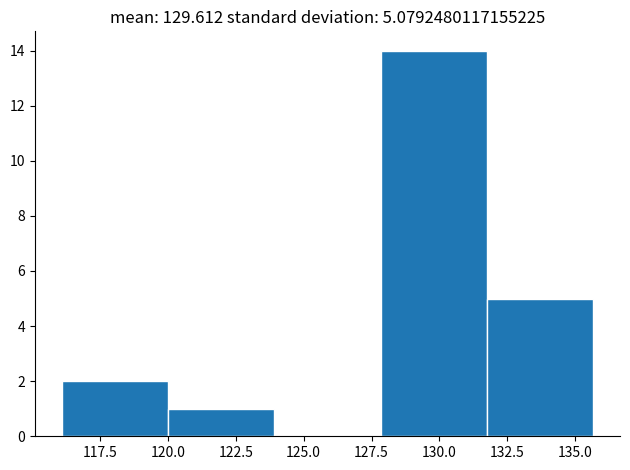

Reading left to right, transcribe this chart: for each bar, give the range it covers on the x-axis and its height. Neither the bar edges nor the heights are printed on the chart, so give them approximately, as read against the axes.

116.0 to 120.0: 2
120.0 to 124.0: 1
124.0 to 128.0: 0
128.0 to 132.0: 14
132.0 to 135.5: 5